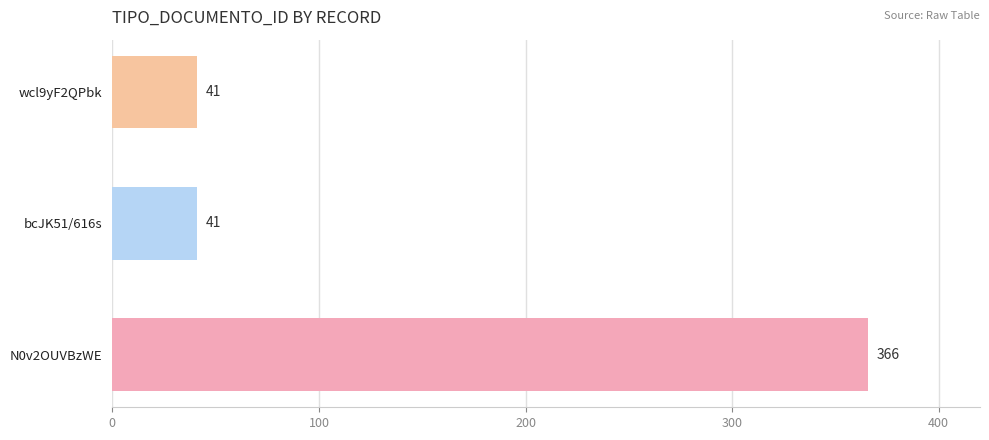

What is the average value?

149